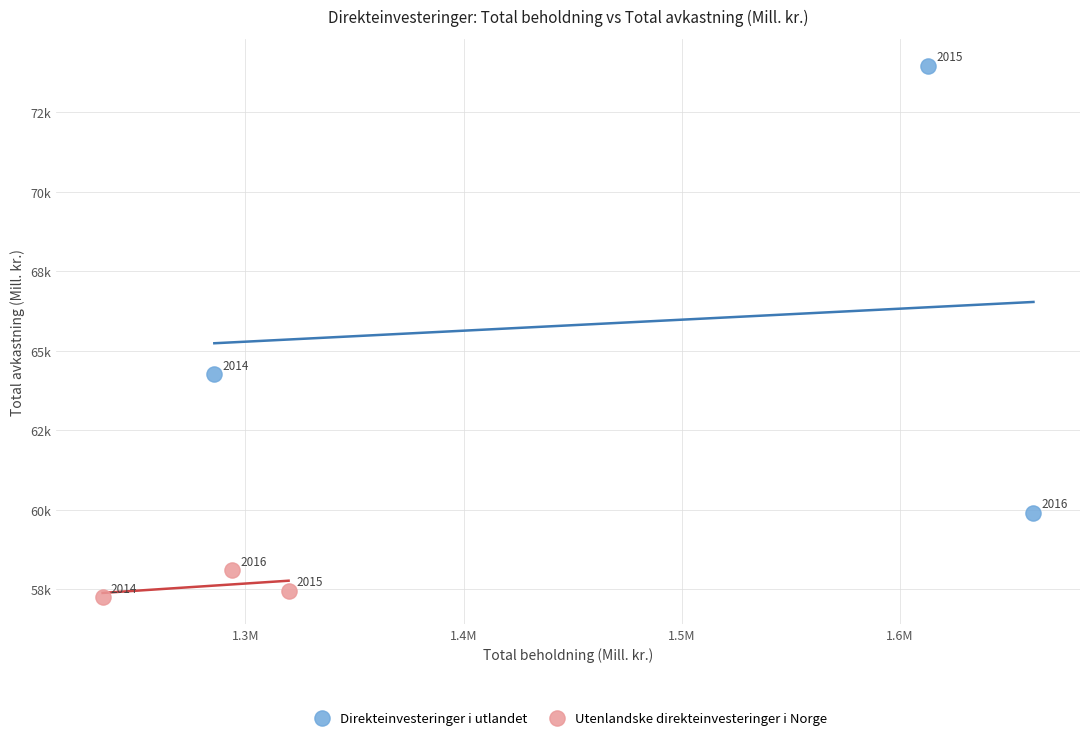

Which series reaches the minimum Y coordinate?

Utenlandske direkteinvesteringer i Norge